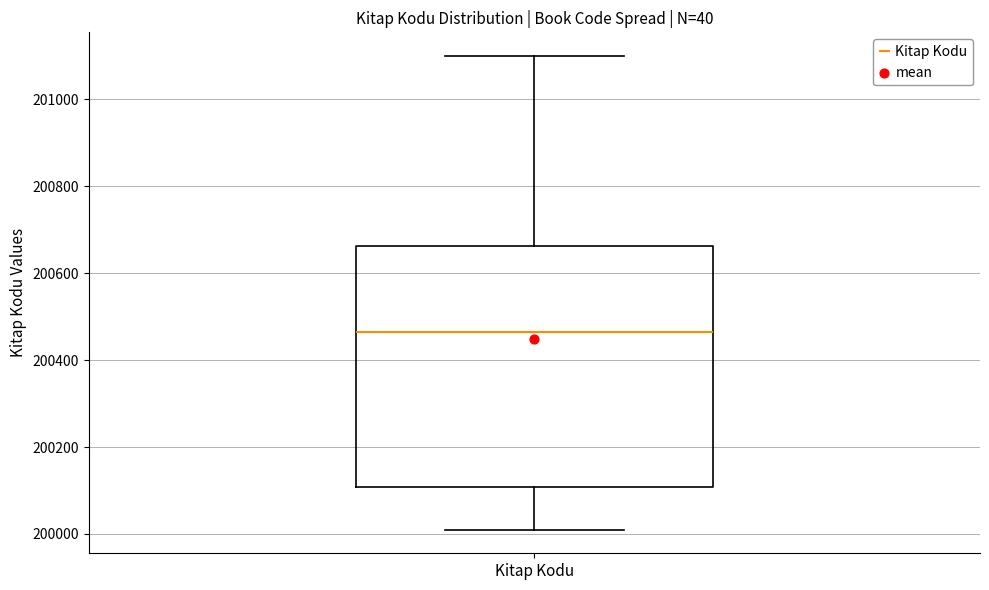

Transcribe this box plot: give where the median line is, the range the box spans, and where the two whiskers end, as read against the y-axis. The values are not printed on the chart, so give them approximately, as read against the axis.

median 200460, box 200100 to 200660, whiskers 200020 to 201100